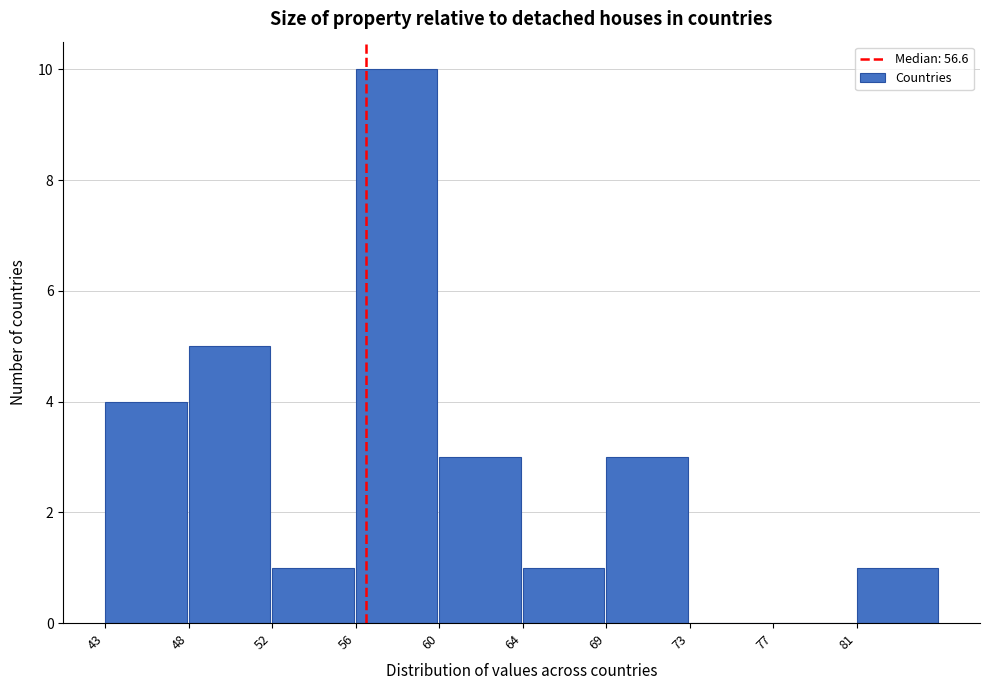

Reading left to right, what are all the values shown in this chart?

43=4	48=5	52=1	56=10	60=3	64=1	69=3	73=0	77=0	81=1